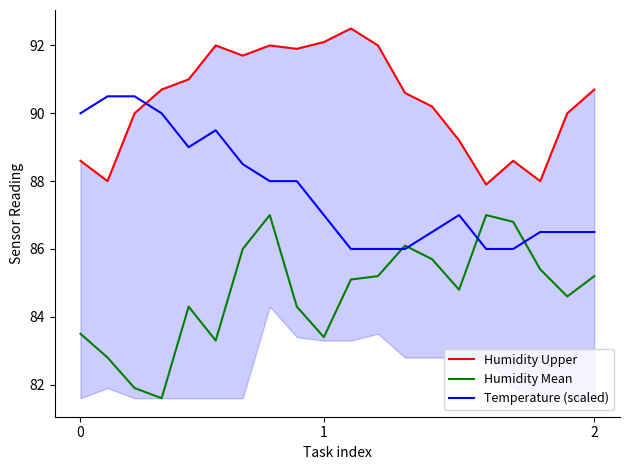

In Humidity Upper, how many points are higher than both neighbors (excluding endpoints)?

4